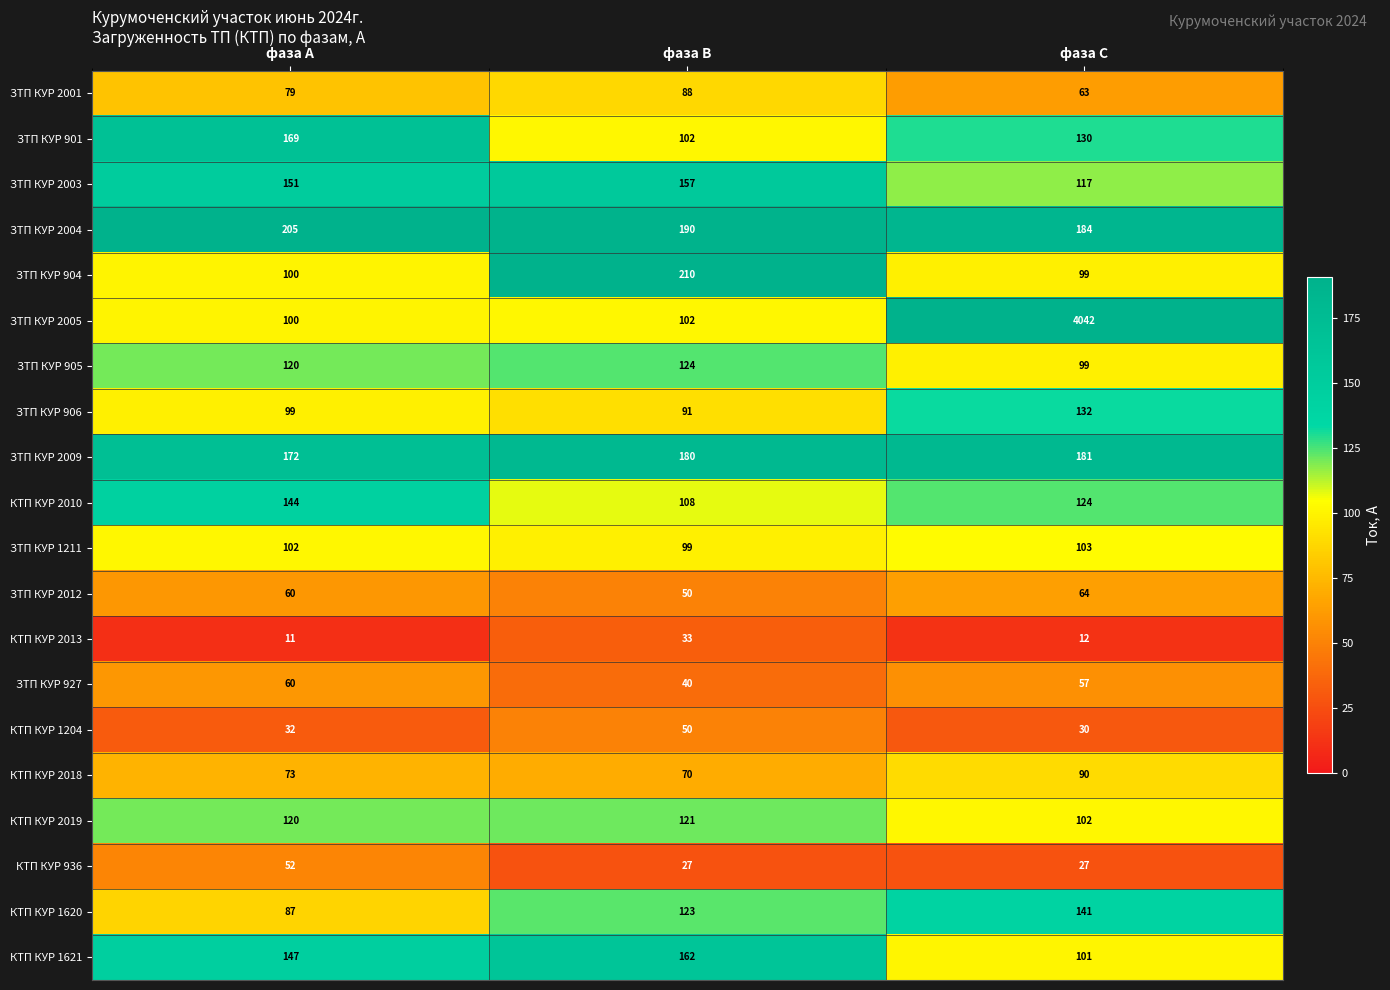

The ЗТП КУР 927 series shows 57 at фаза С. True or false?

True